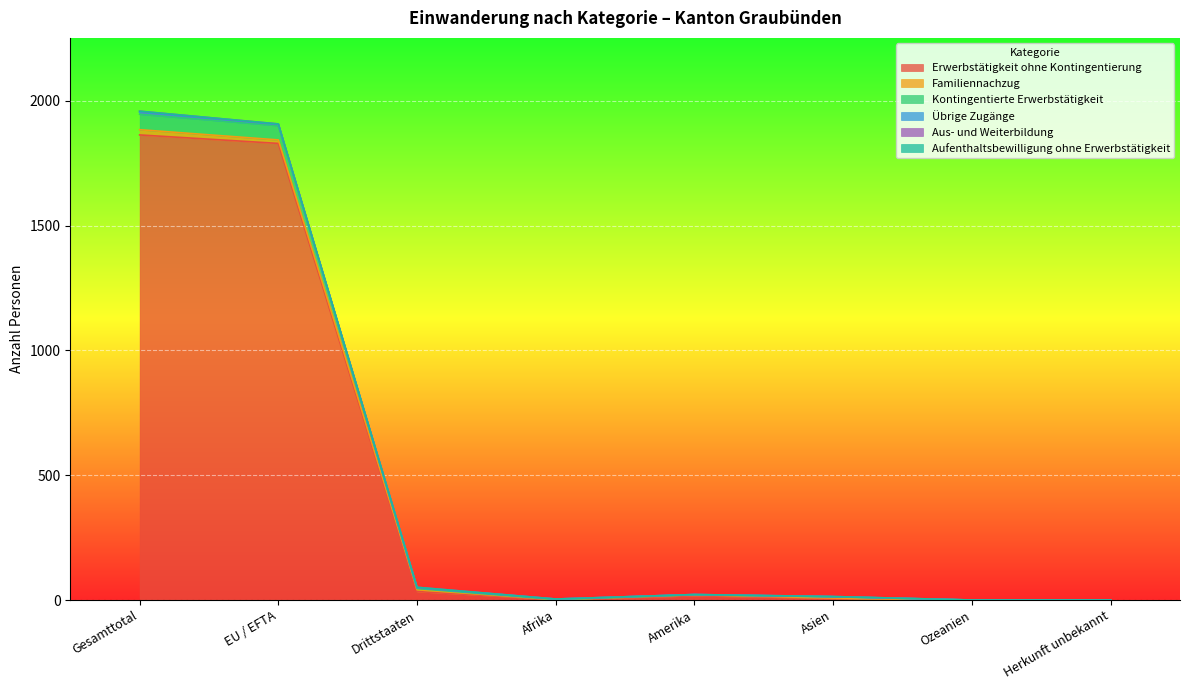

True or false: Kontingentierte Erwerbstätigkeit and Aufenthaltsbewilligung ohne Erwerbstätigkeit intersect in this chart.

False